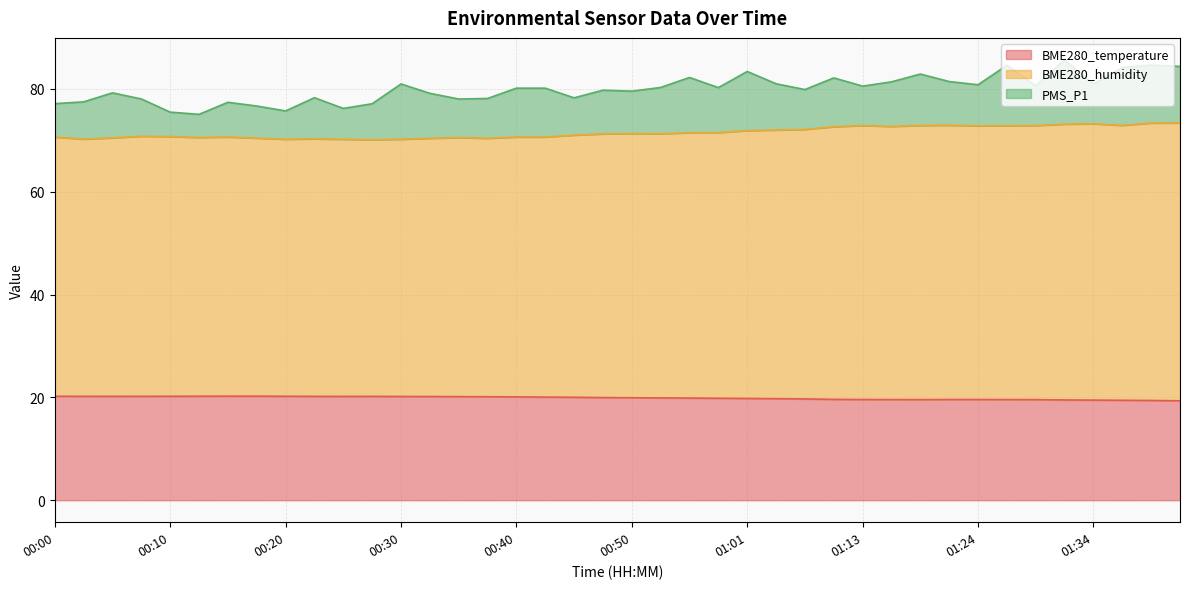

What is the highest value of the BME280_temperature series?

20.2